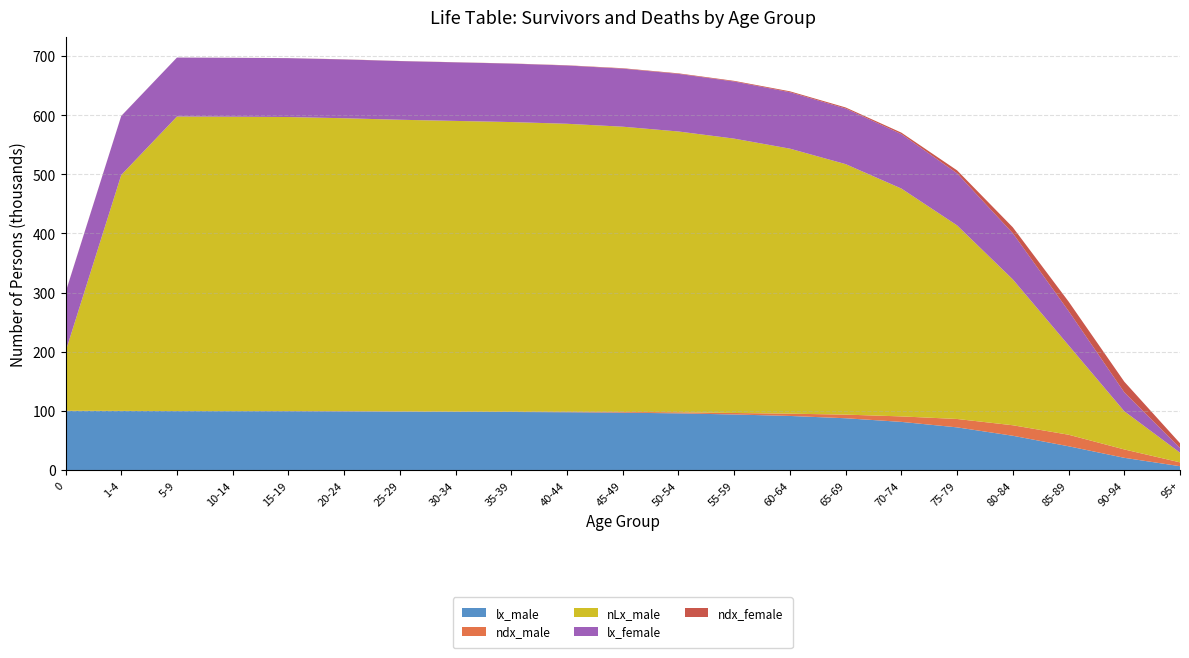

Reading left to right, list all the values displayed in this chart.

lx_male: 0=100000	1-4=99806	5-9=99630	10-14=99543	15-19=99509	20-24=99222	25-29=98771	30-34=98430	35-39=98128	40-44=97714	45-49=96995	50-54=95788	55-59=93930	60-64=91419	65-69=87541	70-74=81391	75-79=72121	80-84=57938	85-89=40180	90-94=20663	95+=6494
ndx_male: 0=194	1-4=177	5-9=87	10-14=34	15-19=287	20-24=451	25-29=341	30-34=301	35-39=414	40-44=719	45-49=1207	50-54=1858	55-59=2511	60-64=3877	65-69=6150	70-74=9270	75-79=14184	80-84=17757	85-89=19517	90-94=14169	95+=6494
nLx_male: 0=99856	1-4=398800	5-9=497886	10-14=497656	15-19=496925	20-24=494997	25-29=492988	30-34=491417	35-39=489671	40-44=486879	45-49=482172	50-54=474629	55-59=463759	60-64=447955	65-69=423397	70-74=385180	75-79=327241	80-84=246581	85-89=151162	90-94=64585	95+=16366
lx_female: 0=100000	1-4=99719	5-9=99619	10-14=99580	15-19=99495	20-24=99390	25-29=99168	30-34=98984	35-39=98771	40-44=98517	45-49=98122	50-54=97402	55-59=96536	60-64=95434	65-69=94000	70-74=92000	75-79=88000	80-84=78000	85-89=58000	90-94=32000	95+=8000
ndx_female: 0=281	1-4=101	5-9=39	10-14=85	15-19=105	20-24=223	25-29=183	30-34=214	35-39=254	40-44=394	45-49=720	50-54=866	55-59=1102	60-64=1493	65-69=1800	70-74=2500	75-79=5000	80-84=10000	85-89=16000	90-94=18000	95+=8000